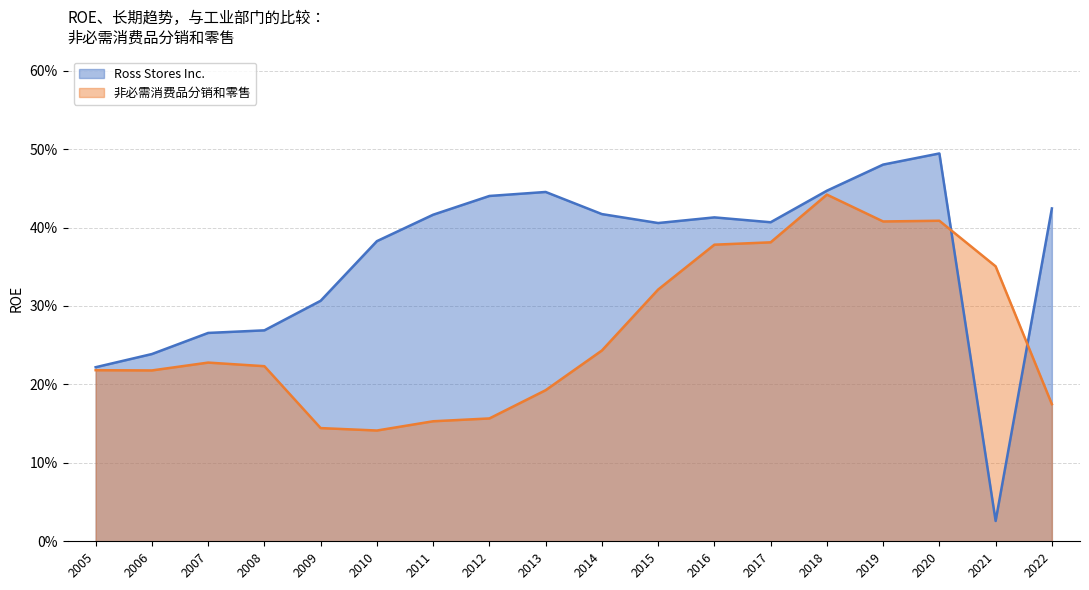

At how many categories does at least one series exceed 0?

18